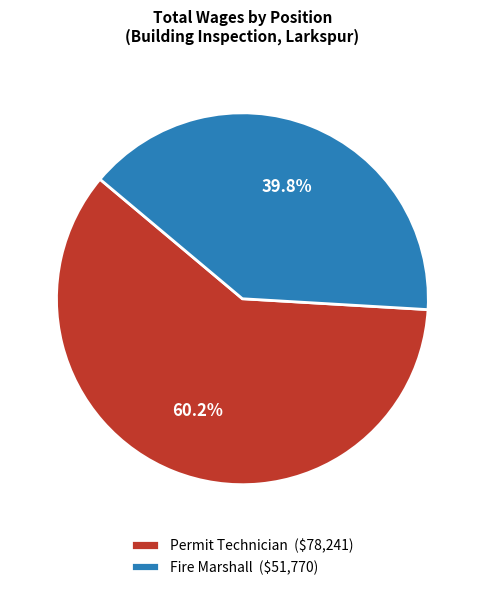

How many slices are in this pie chart?

2